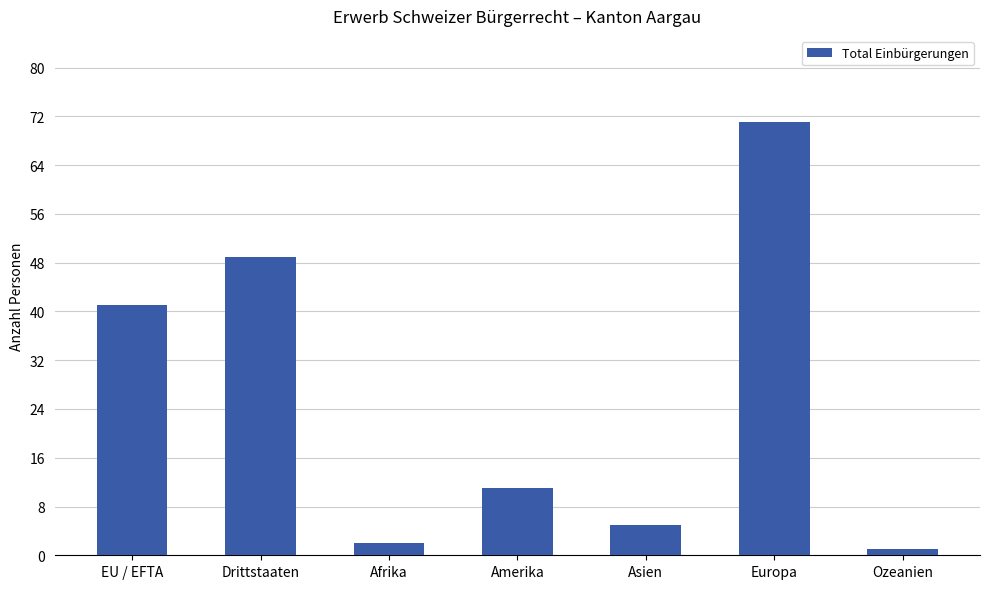

How many bars are there in total?

7